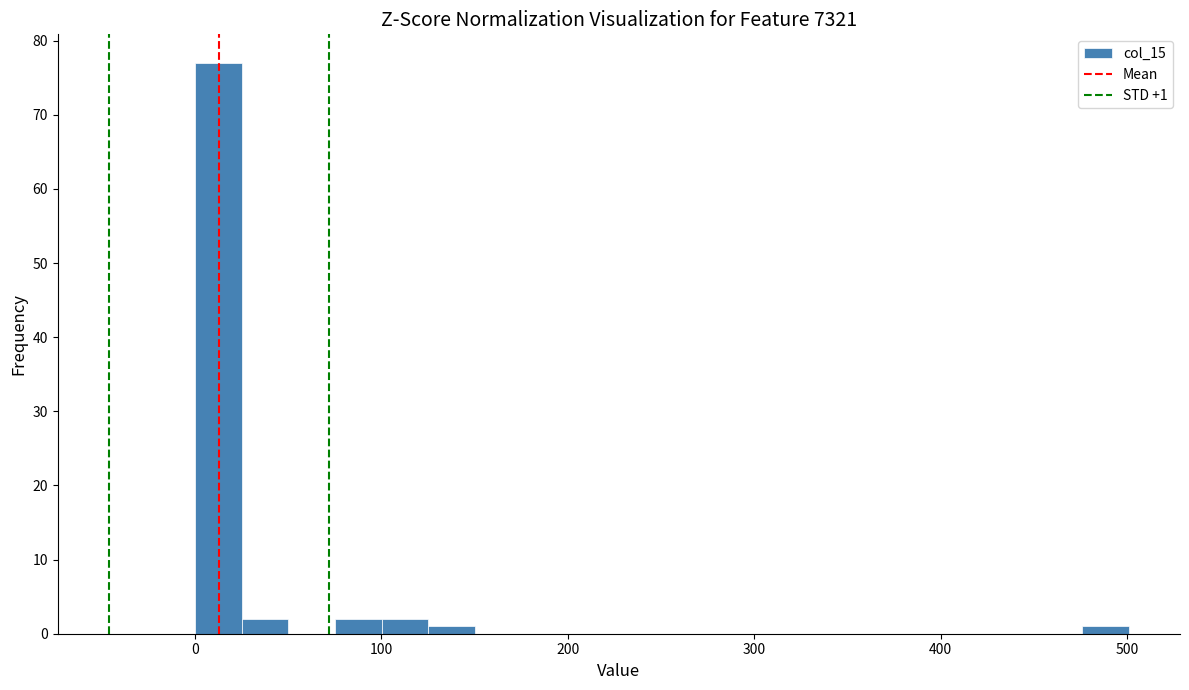

Around what value on the x-axis is the tallest bar? Give the approximate position of its centre, as read against the axis.

10